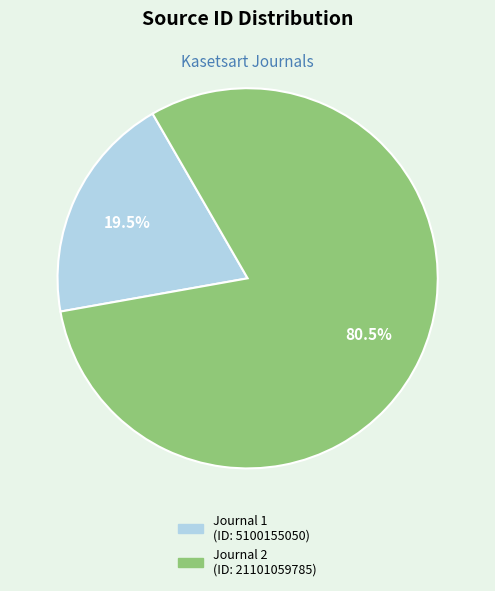

Is there any slice that represents more than half of the pie?

Yes